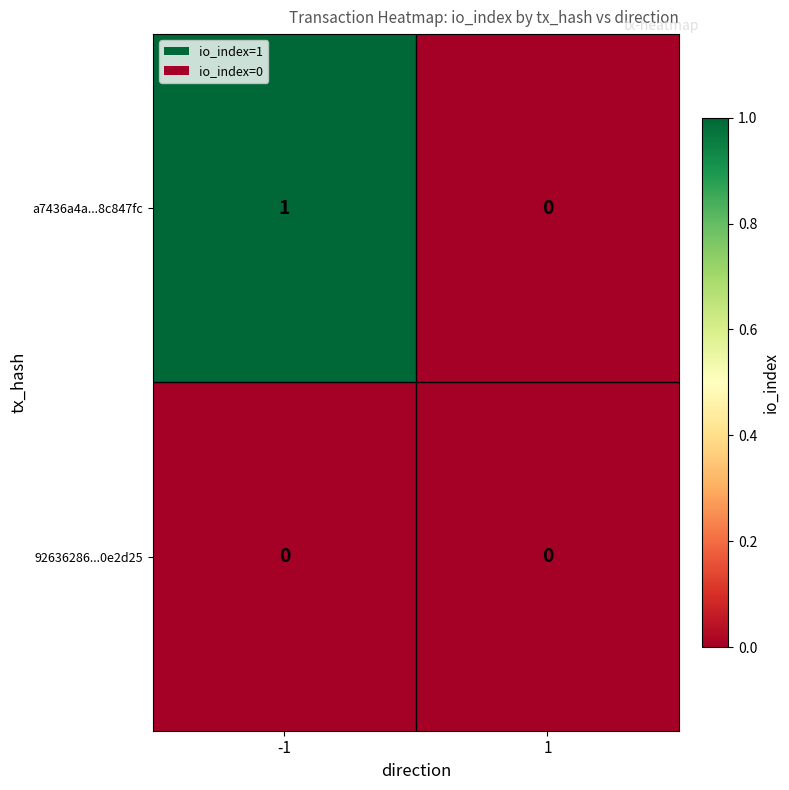

Reading left to right, transcribe all the data shown in this chart.

a7436a4a...8c847fc: 1	0
92636286...0e2d25: 0	0